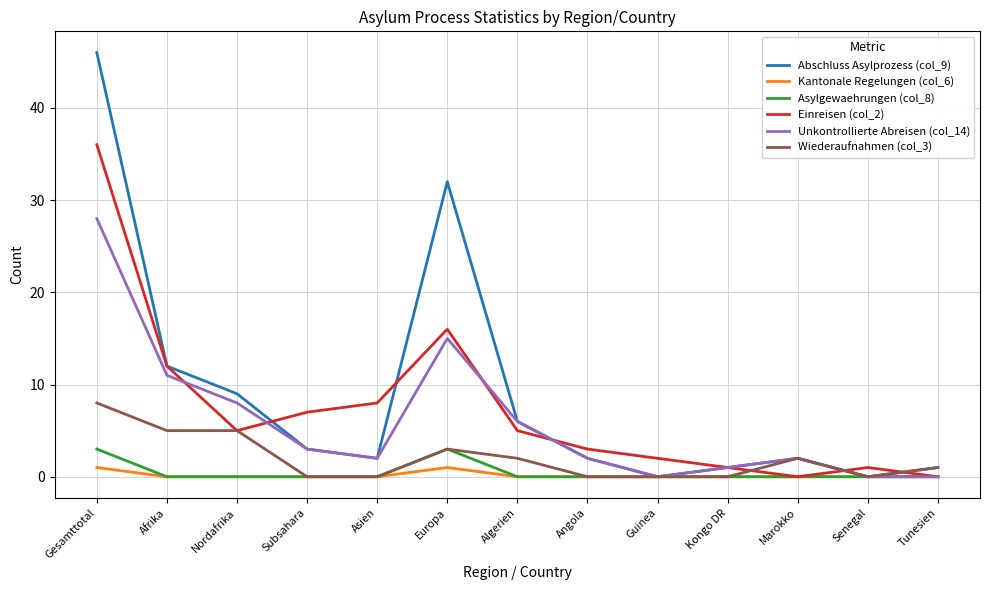

The Asylgewaehrungen (col_8) series shows 0 at Kongo DR. True or false?

True